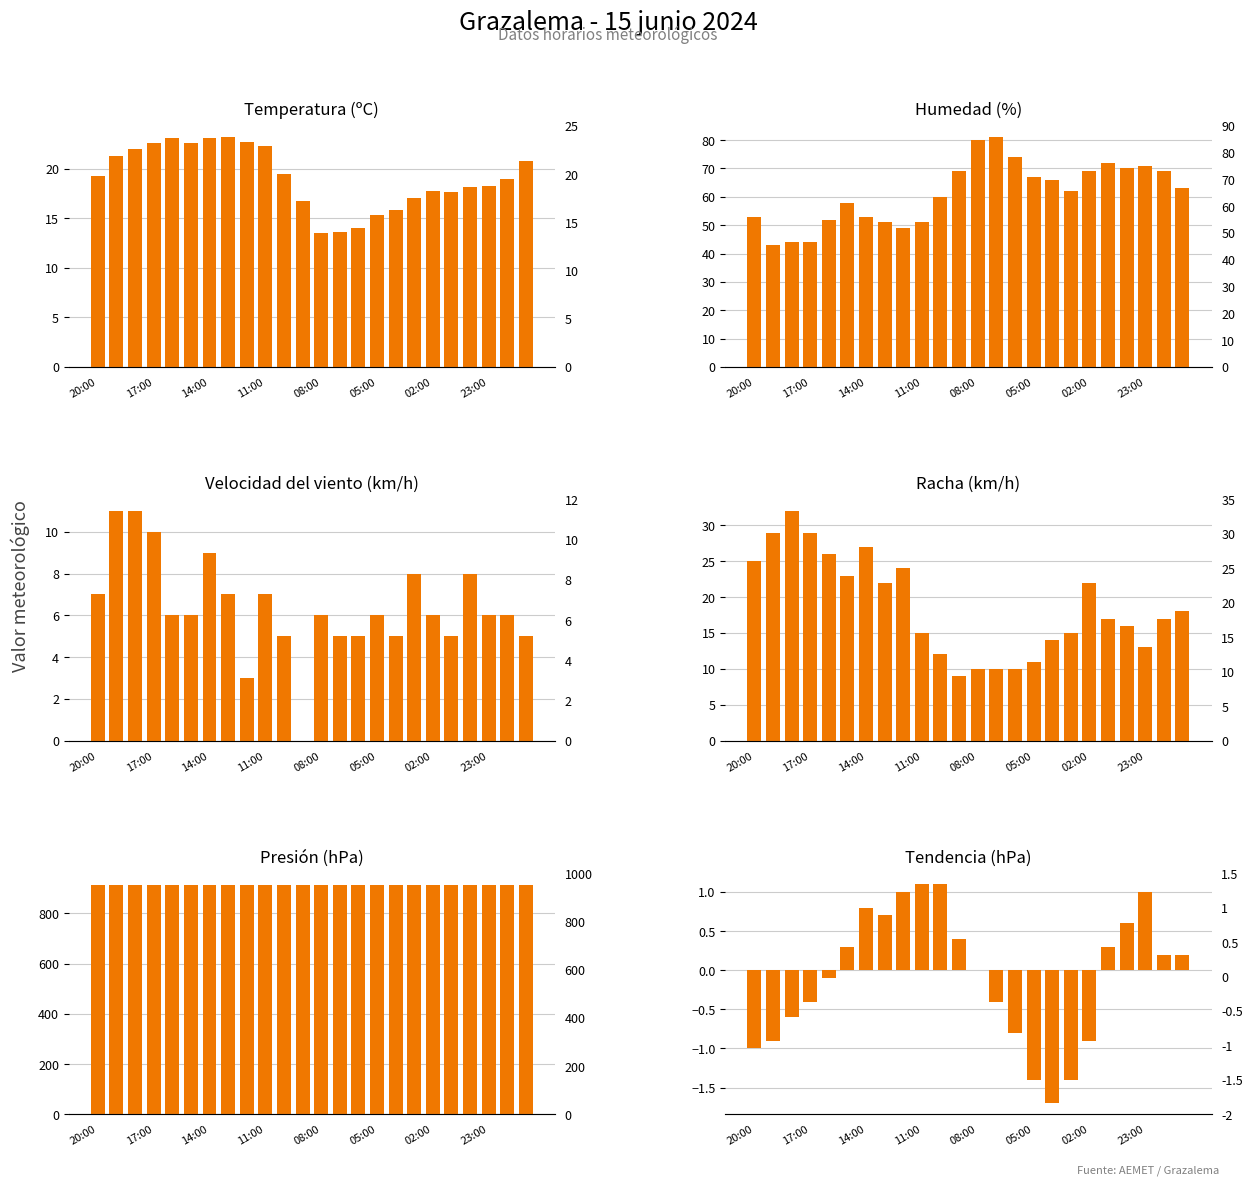

Which series has the largest total across all categories?

Presión (hPa)